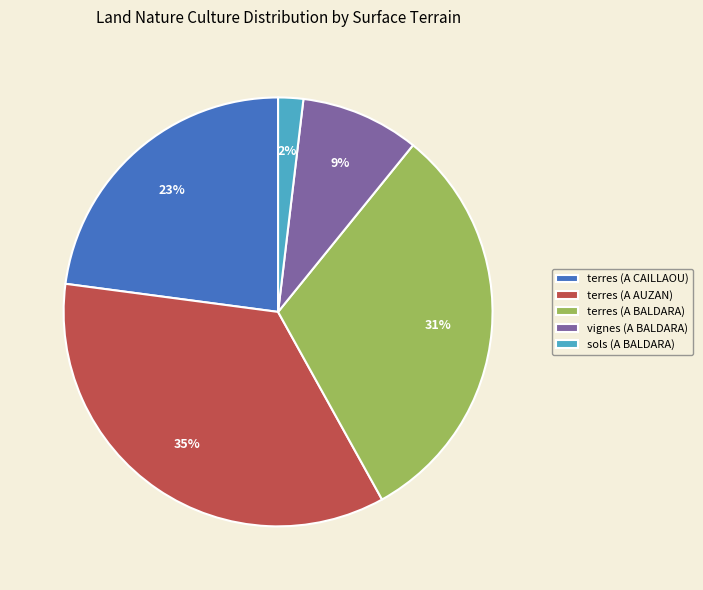

Does terres (A BALDARA) account for over 50% of the chart?

No